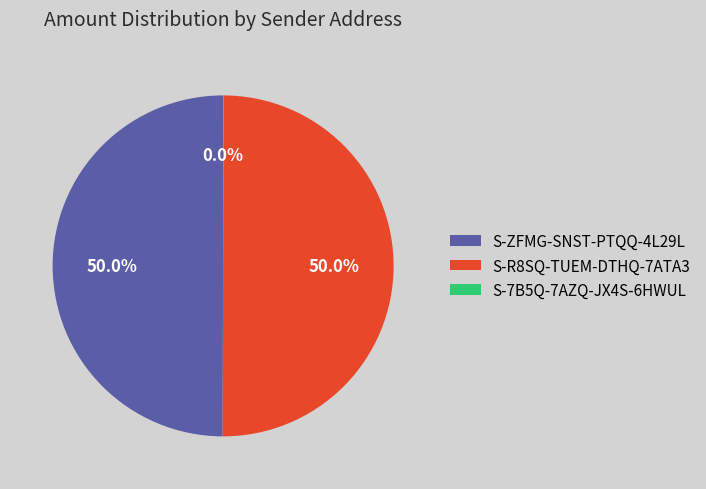

Is the sum of S-ZFMG-SNST-PTQQ-4L29L and S-R8SQ-TUEM-DTHQ-7ATA3 greater than half?

Yes